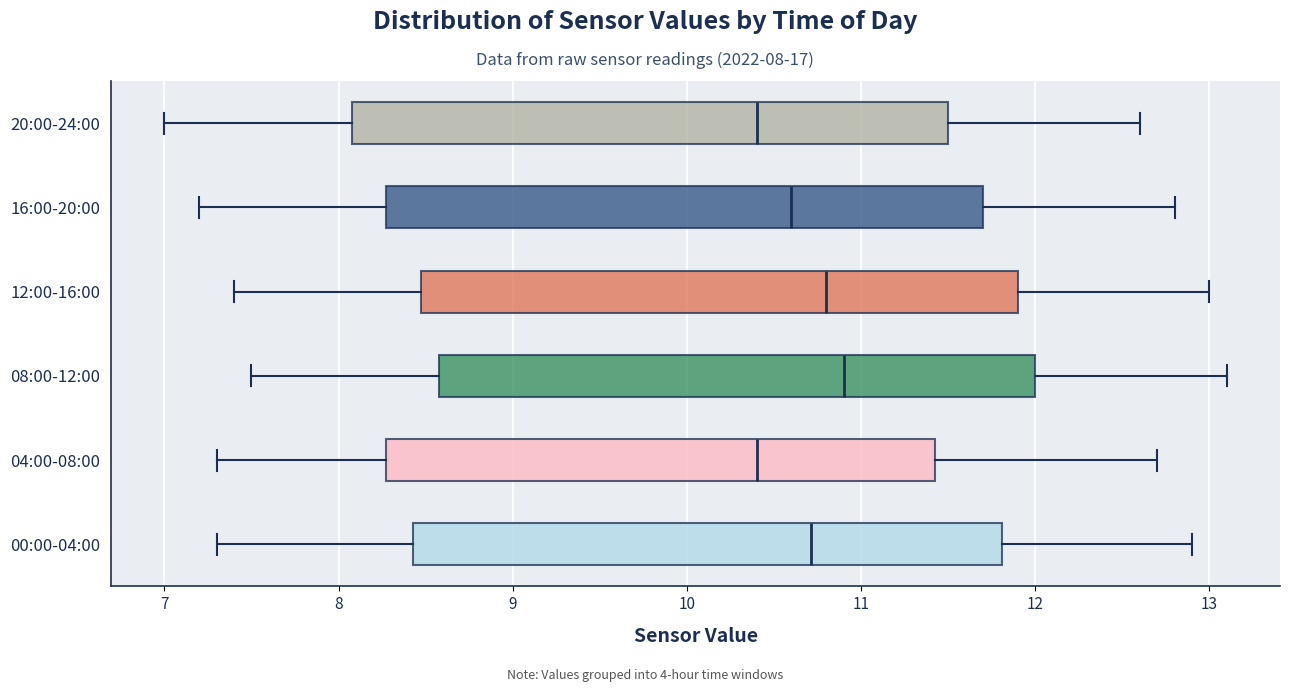

Reading bottom to top, transcribe this box plot: for each box, give where its median line is, the range the box spans, and where its two whiskers end, as read against the x-axis. The values are not printed on the chart, so give them approximately, as read against the axis.

00:00-04:00: median 10.7, box 8.4 to 11.8, whiskers 7.3 to 12.9
04:00-08:00: median 10.4, box 8.3 to 11.4, whiskers 7.3 to 12.7
08:00-12:00: median 10.9, box 8.6 to 12.0, whiskers 7.5 to 13.1
12:00-16:00: median 10.8, box 8.5 to 11.9, whiskers 7.4 to 13.0
16:00-20:00: median 10.6, box 8.3 to 11.7, whiskers 7.2 to 12.8
20:00-24:00: median 10.4, box 8.1 to 11.5, whiskers 7.0 to 12.6